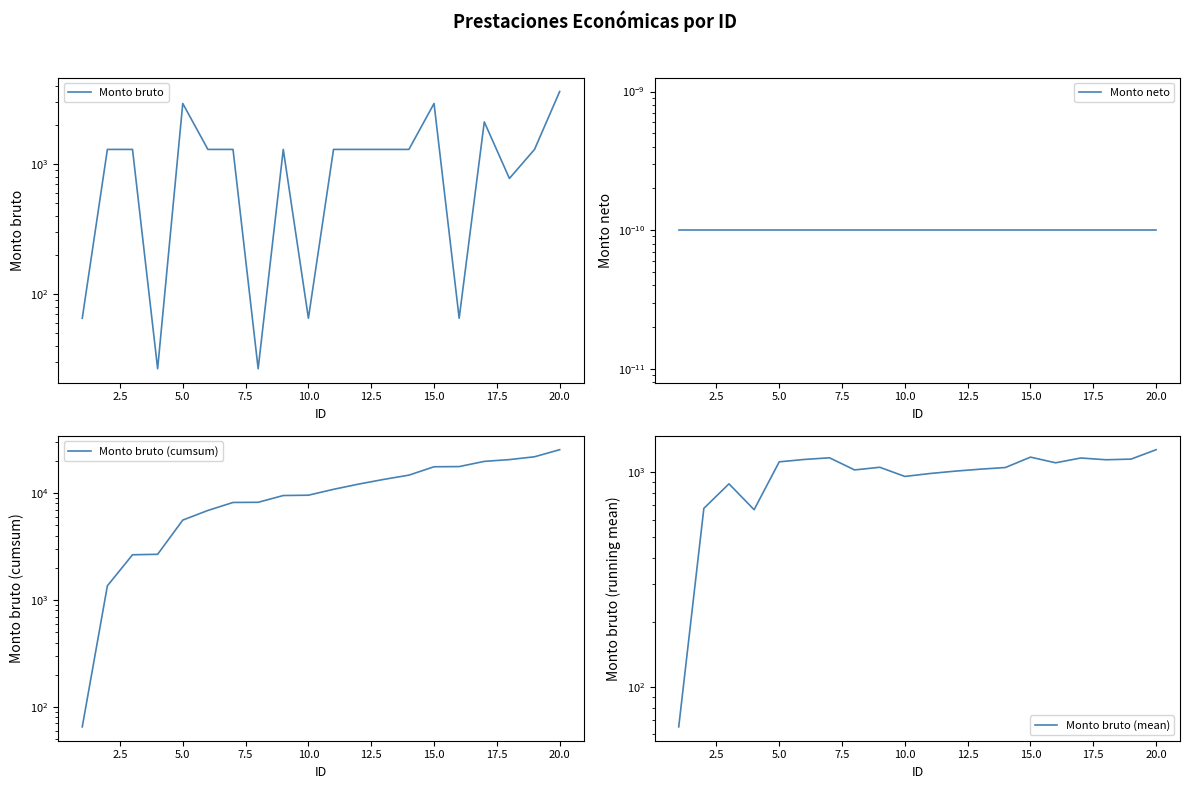

What is the difference between the second highest and second lowest values in the Monto bruto (mean) series?

507.3